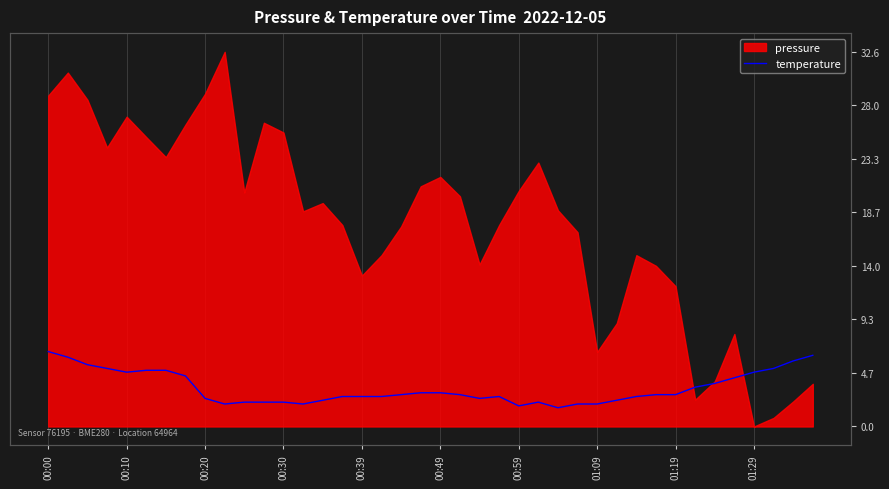

Rank the categories by value from lowest to highest.

26, 24, 01:29, 13, 27, 28, 10, 11, 12, 25, 14, 29, 01:19, 22, 15, 16, 17, 23, 30, 18, 21, 31, 32, 19, 20, 33, 34, 35, 01:09, 00:39, 36, 00:49, 00:59, 00:30, 37, 00:20, 38, 00:10, 39, 00:00